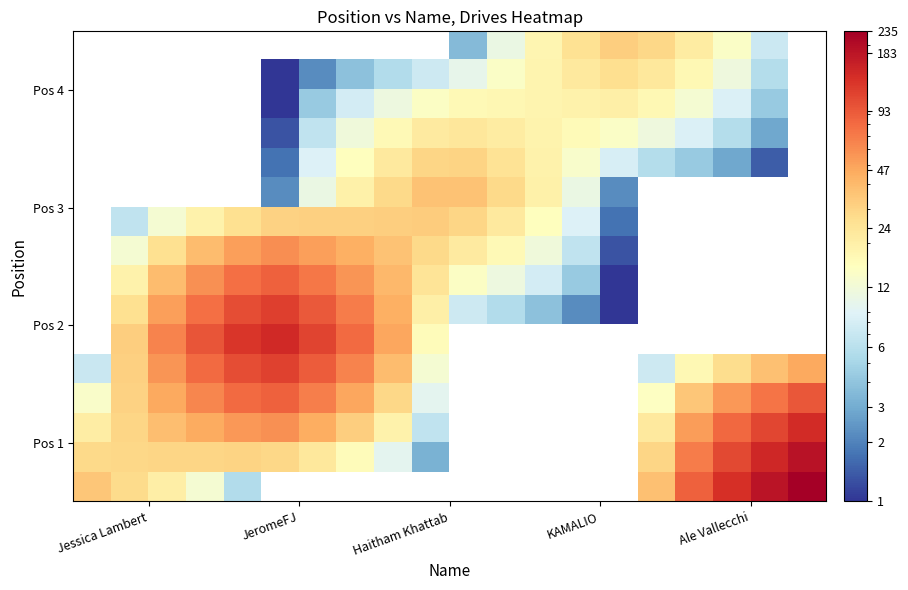

How many distinct data groups are displayed?

16